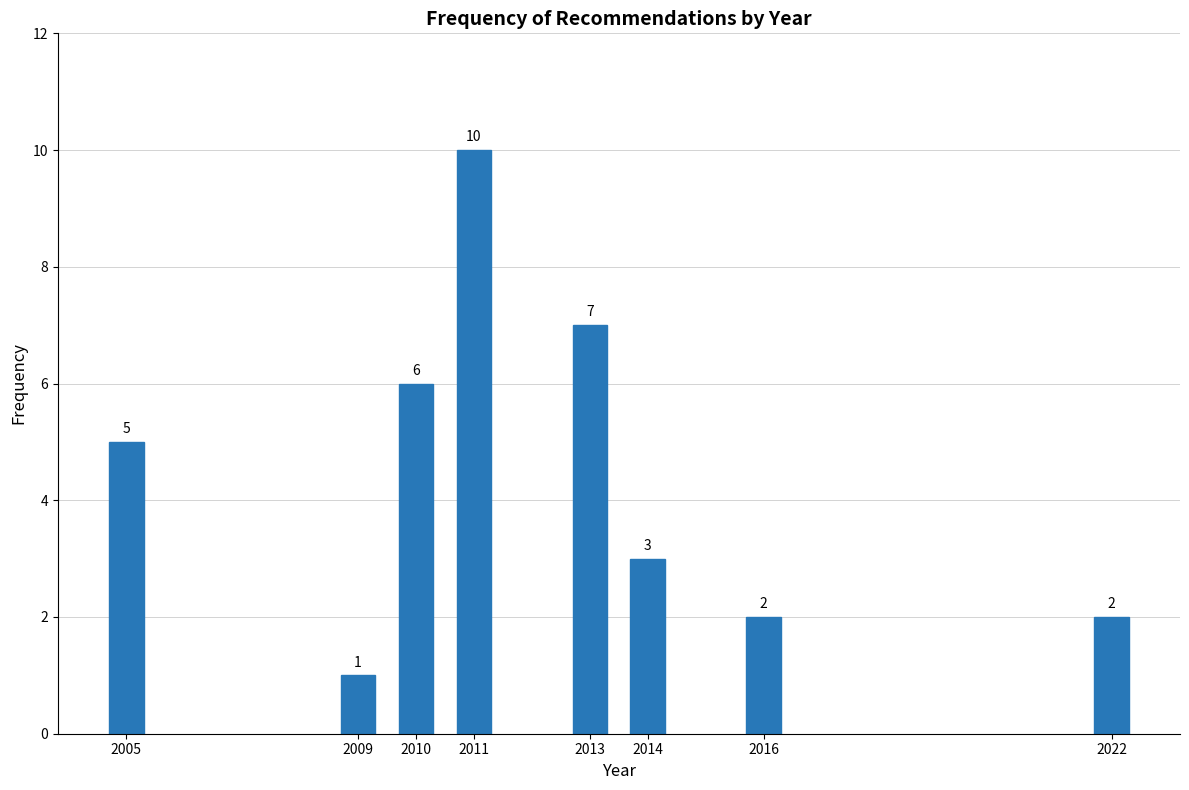

Reading left to right, what are all the values shown in this chart?

2005=5	2009=1	2010=6	2011=10	2013=7	2014=3	2016=2	2022=2